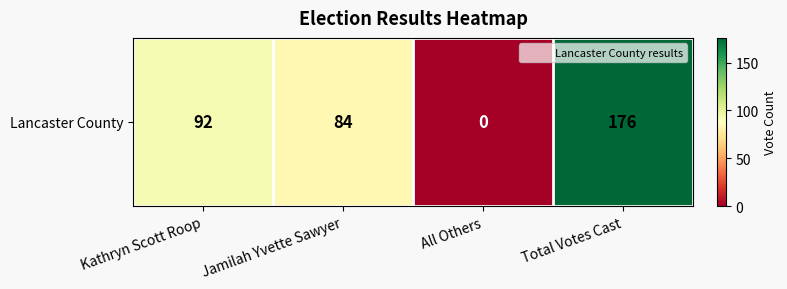

The value at Total Votes Cast is 250. True or false?

False